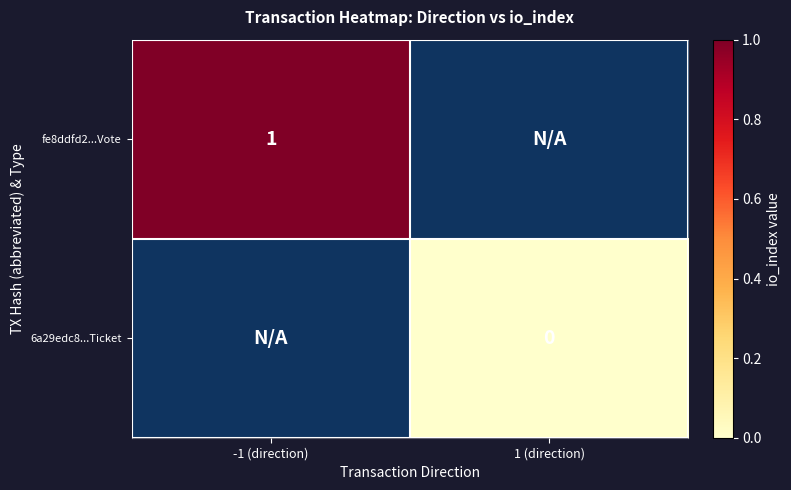

Is the value of fe8ddfd2...Vote at -1 (direction) greater than the value of 6a29edc8...Ticket at 1 (direction)?

Yes